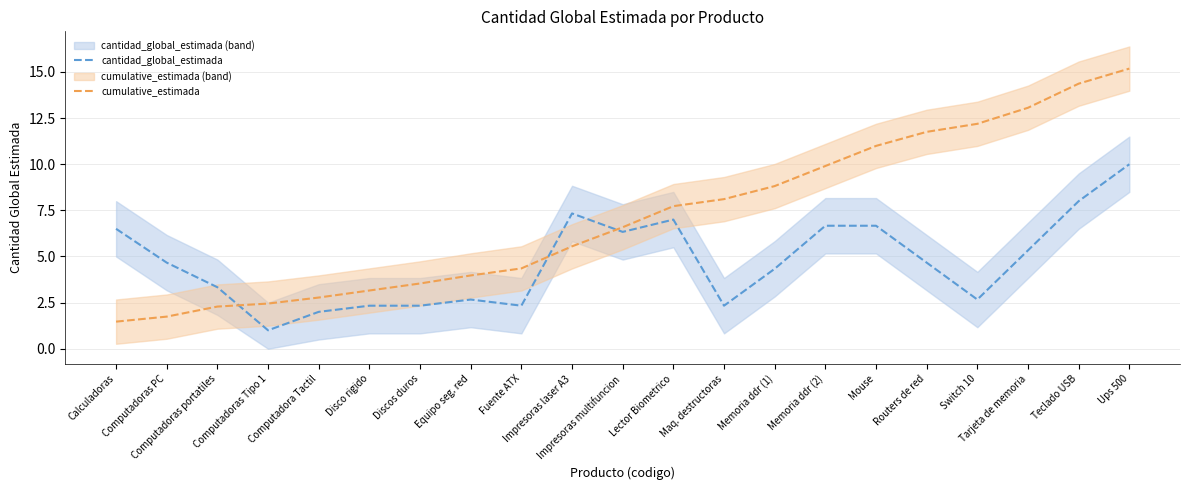

Read the cumulative_estimada value at Mouse.

11.0